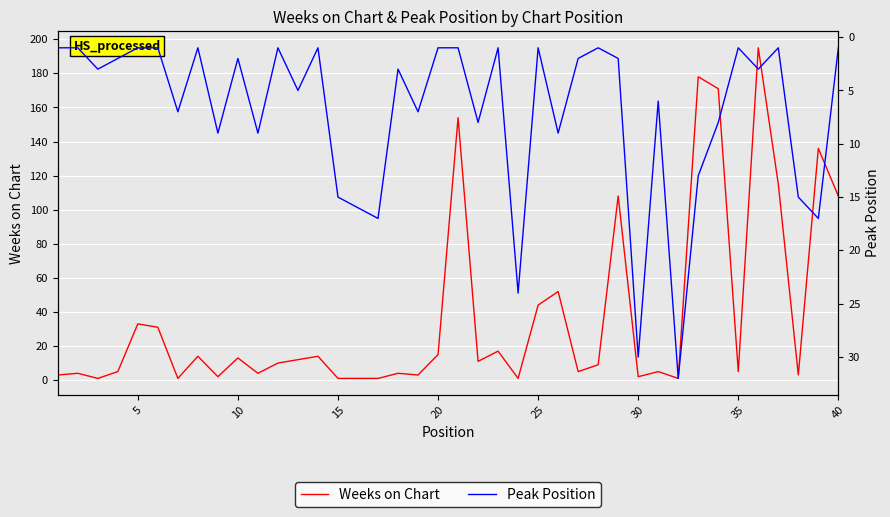

How many lines are shown in the chart?

2